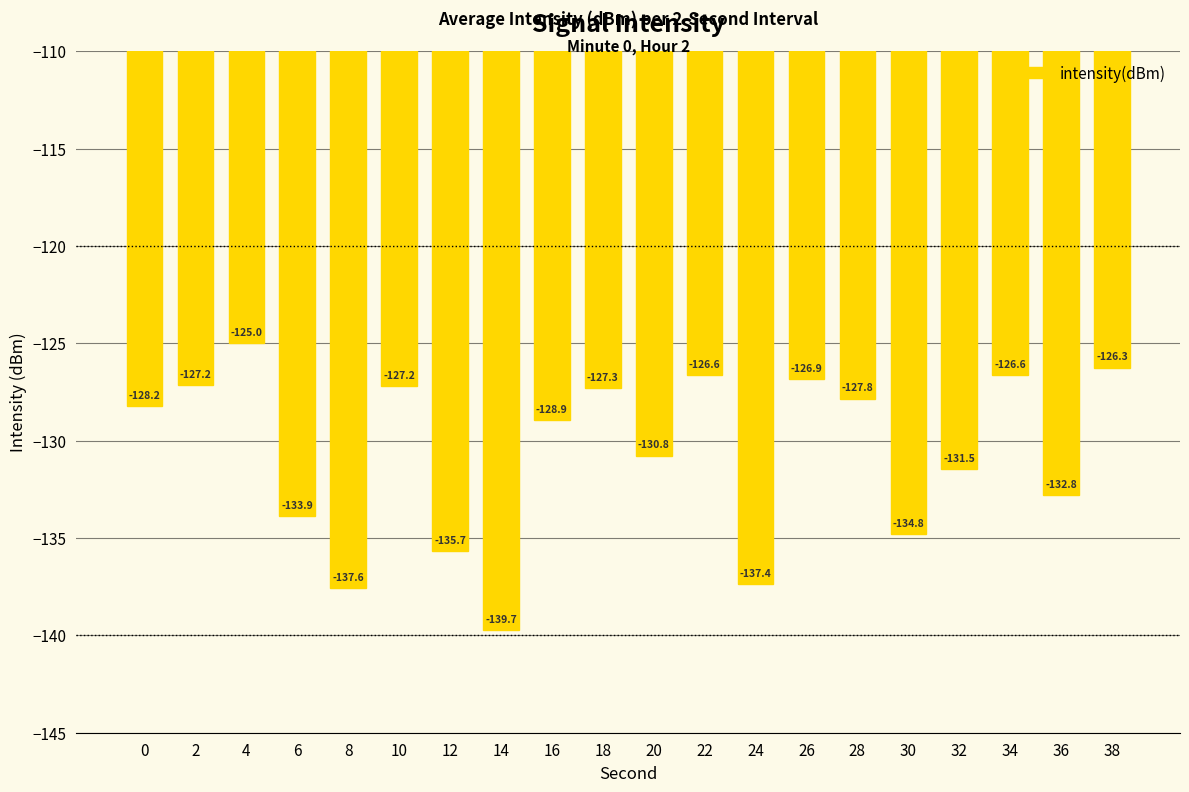

Which has a higher value, 2 or 16?

2